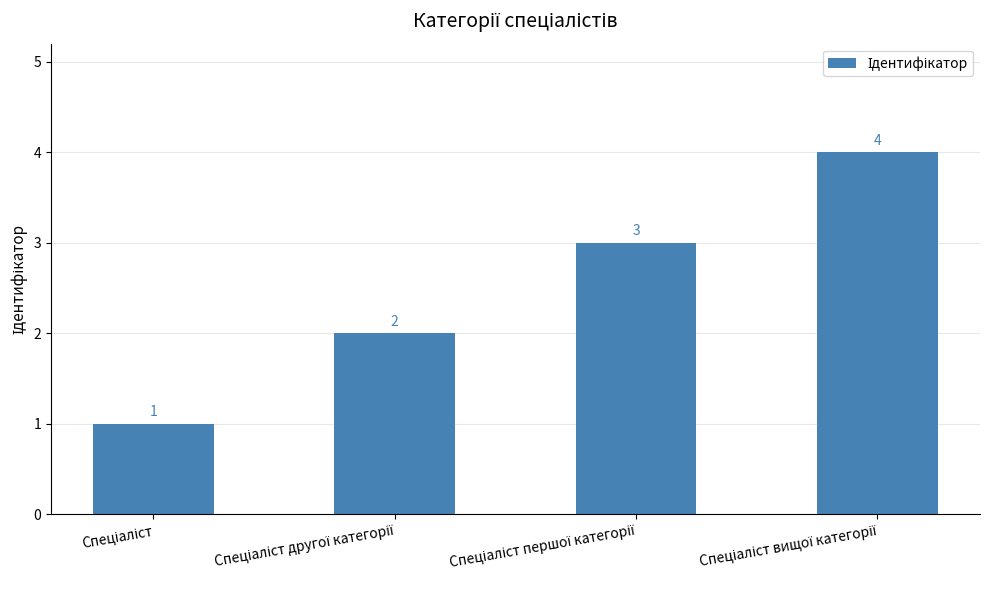

How many values are between 2 and 4?

3